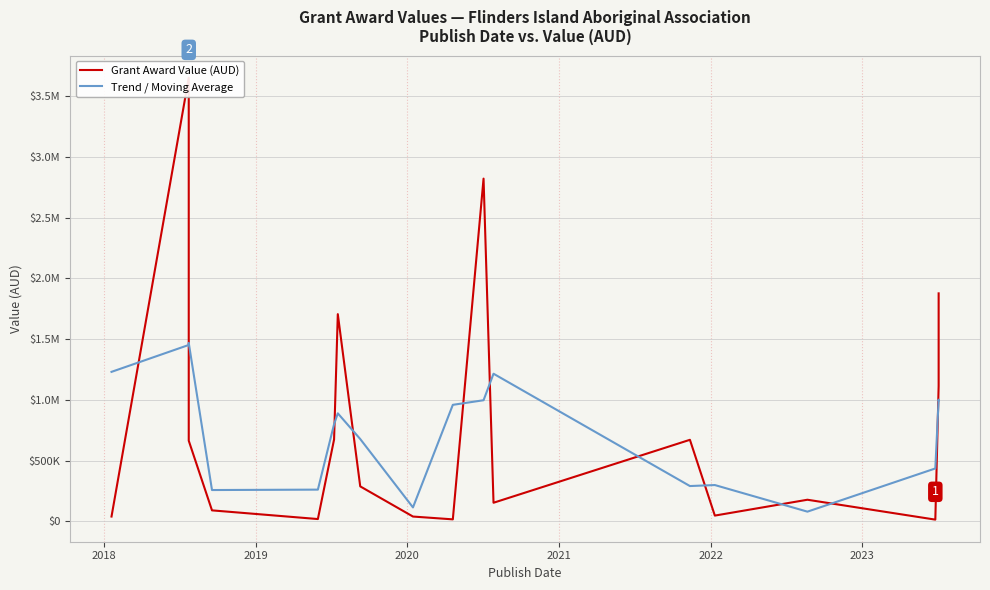

True or false: Trend / Moving Average has a value of 50342.9 at 8.

False